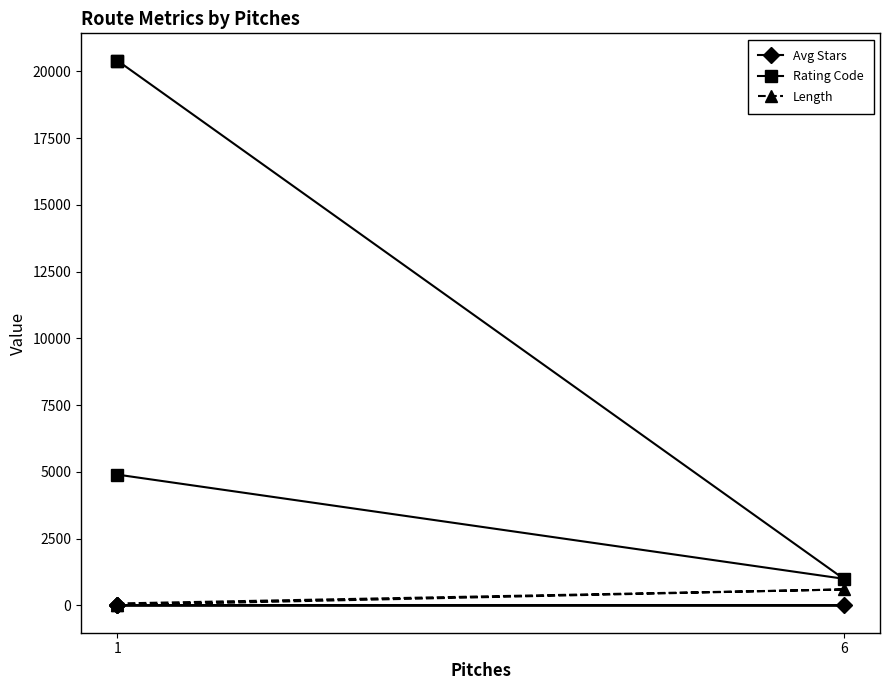

What is the difference between the maximum and minimum values in the Length series?

600.0